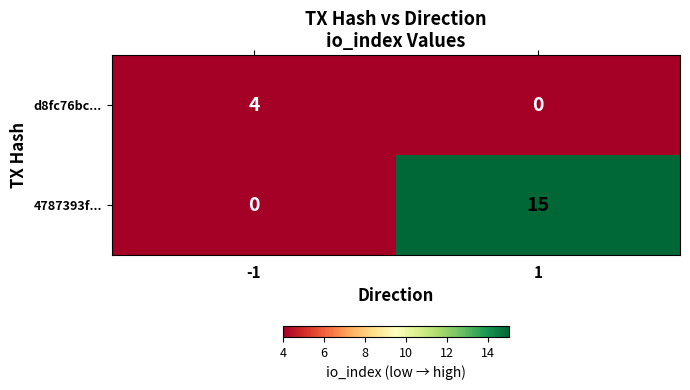

Which series has the largest range (max minus min)?

4787393f...